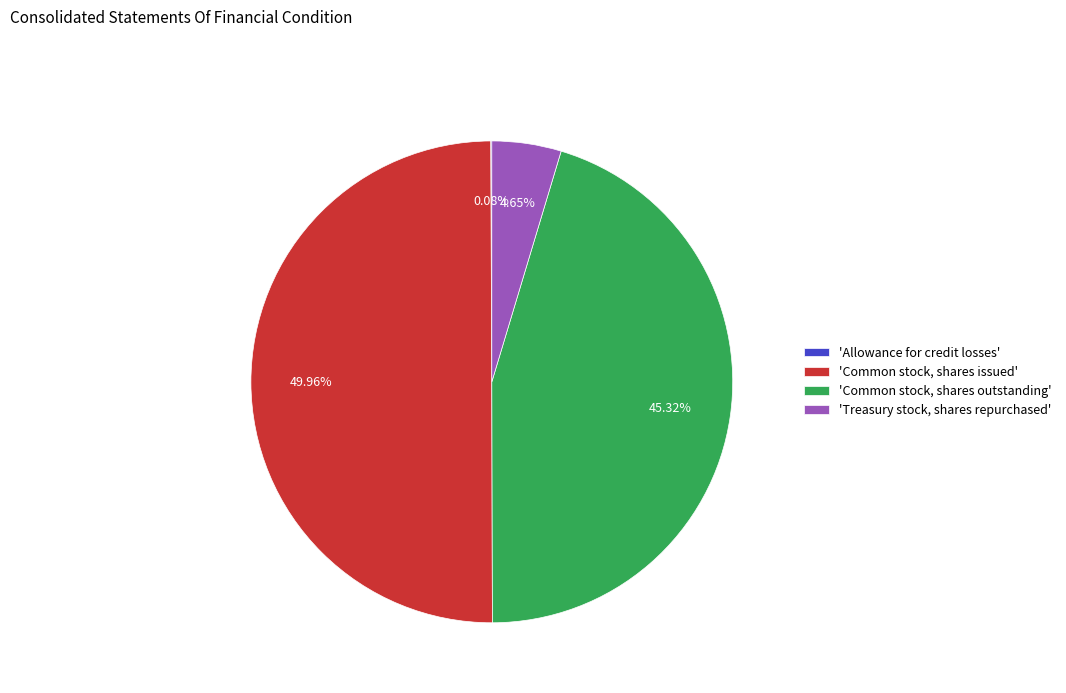

Between 'Treasury stock, shares repurchased' and 'Common stock, shares issued', which is larger?

'Common stock, shares issued'